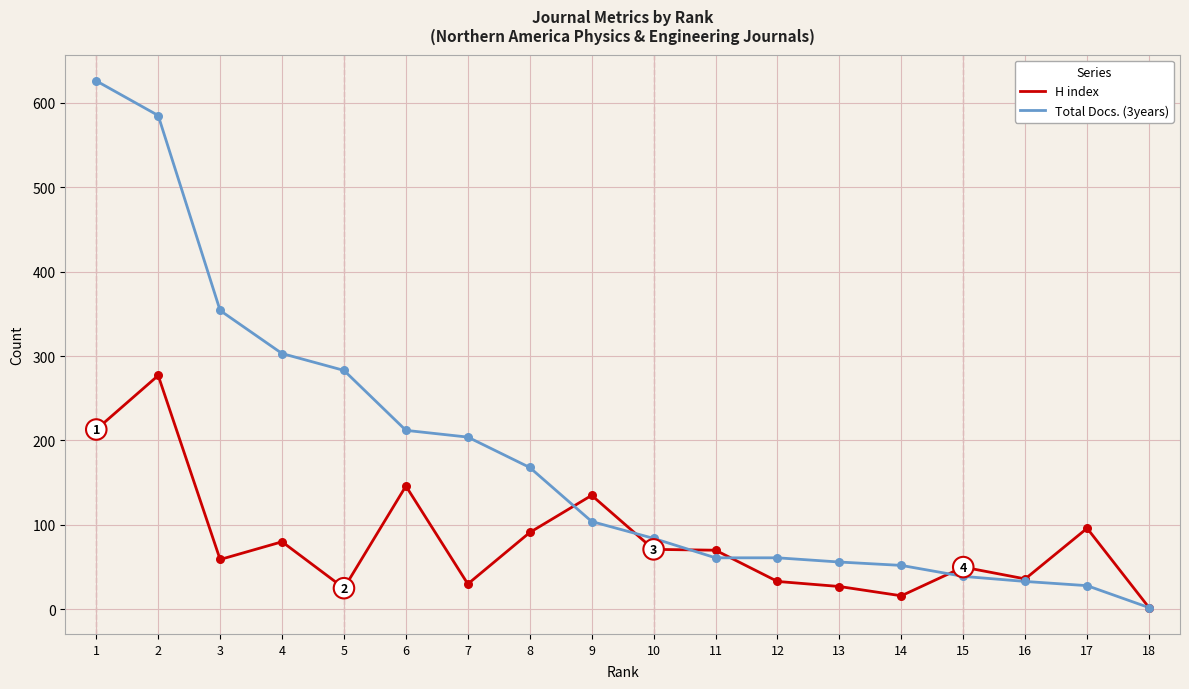

Is the value of H index at 7 greater than the value of Total Docs. (3years) at 1?

No